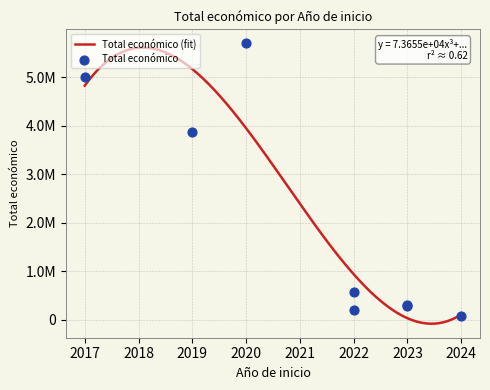

Which has a higher value, 2022 or 2023?

2023